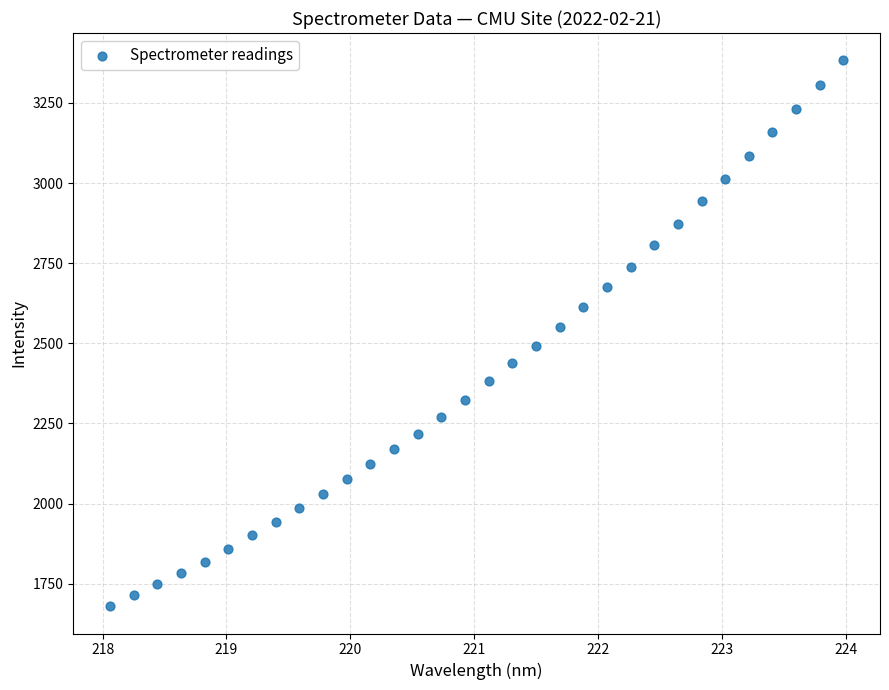

What is the range of X values (max minus min)?

5.9